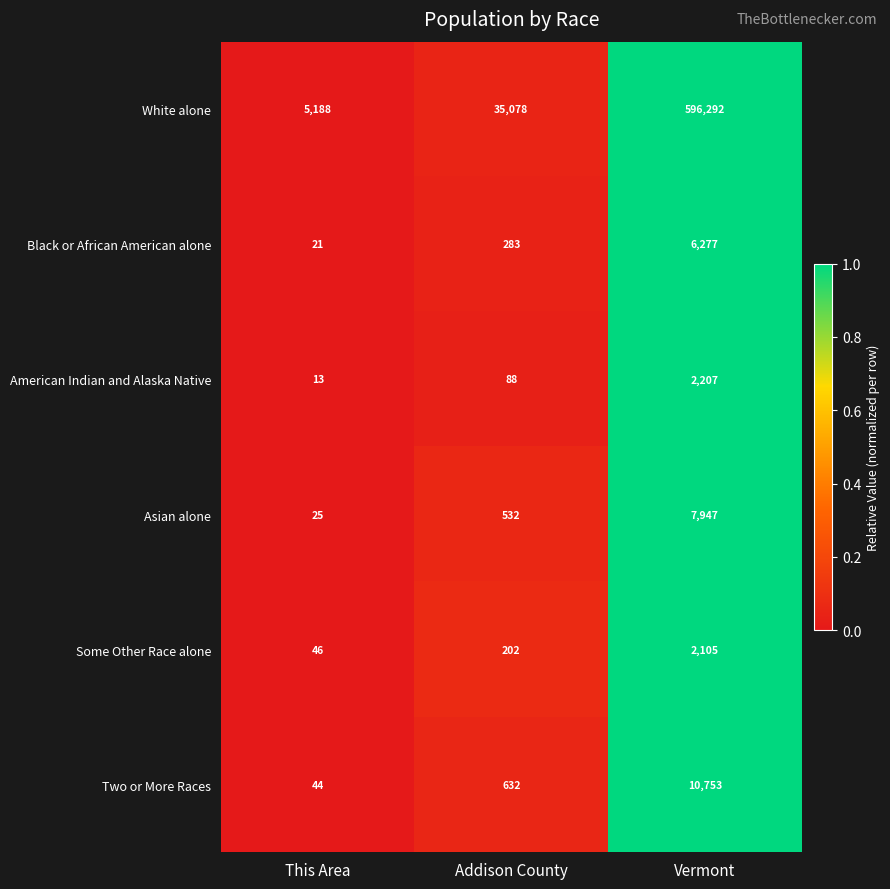

At Addison County, list the series in order from smallest to largest.

American Indian and Alaska Native, Some Other Race alone, Black or African American alone, Asian alone, Two or More Races, White alone